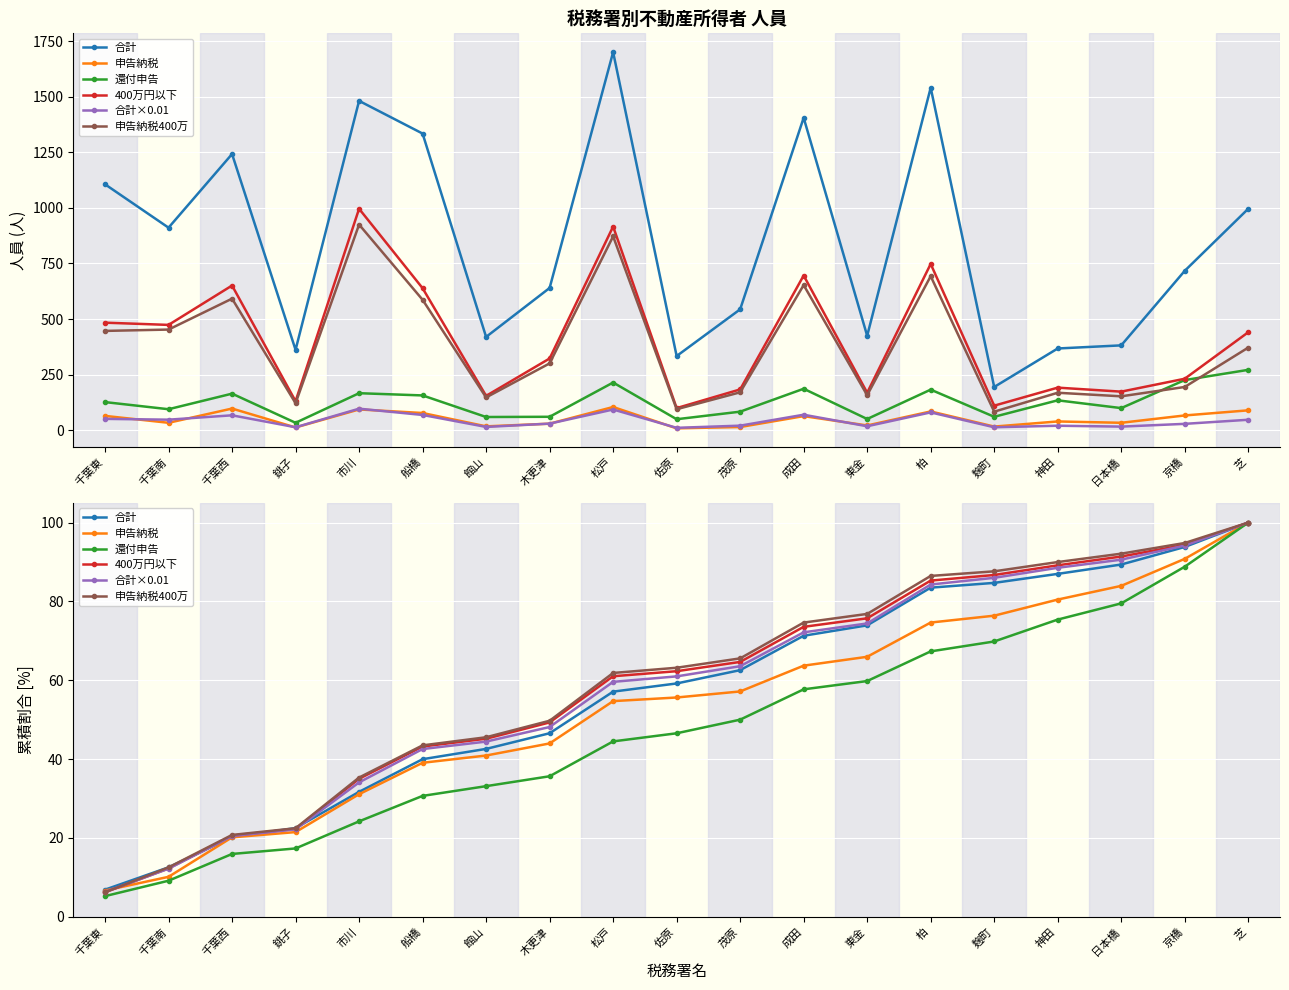

Which category has the highest value across all series?

芝